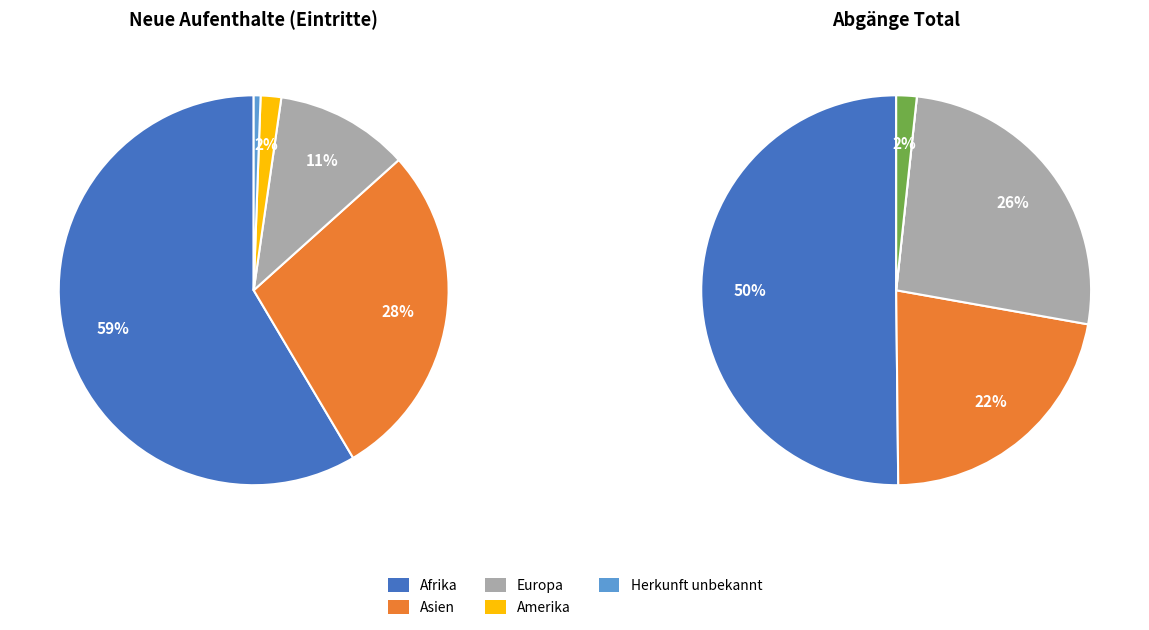

The Europa slice represents 18% of the pie. True or false?

False